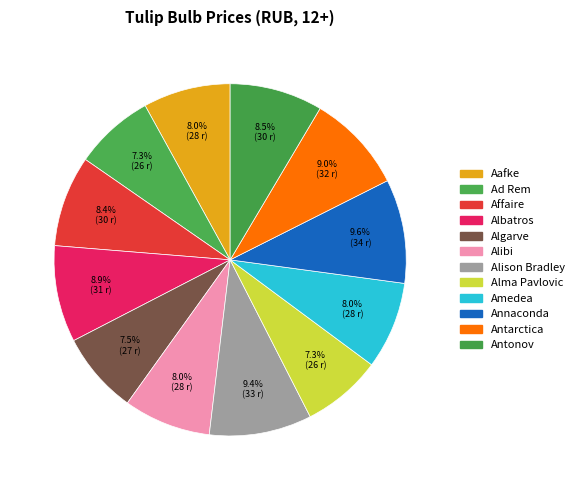

How many segments does this pie chart have?

12